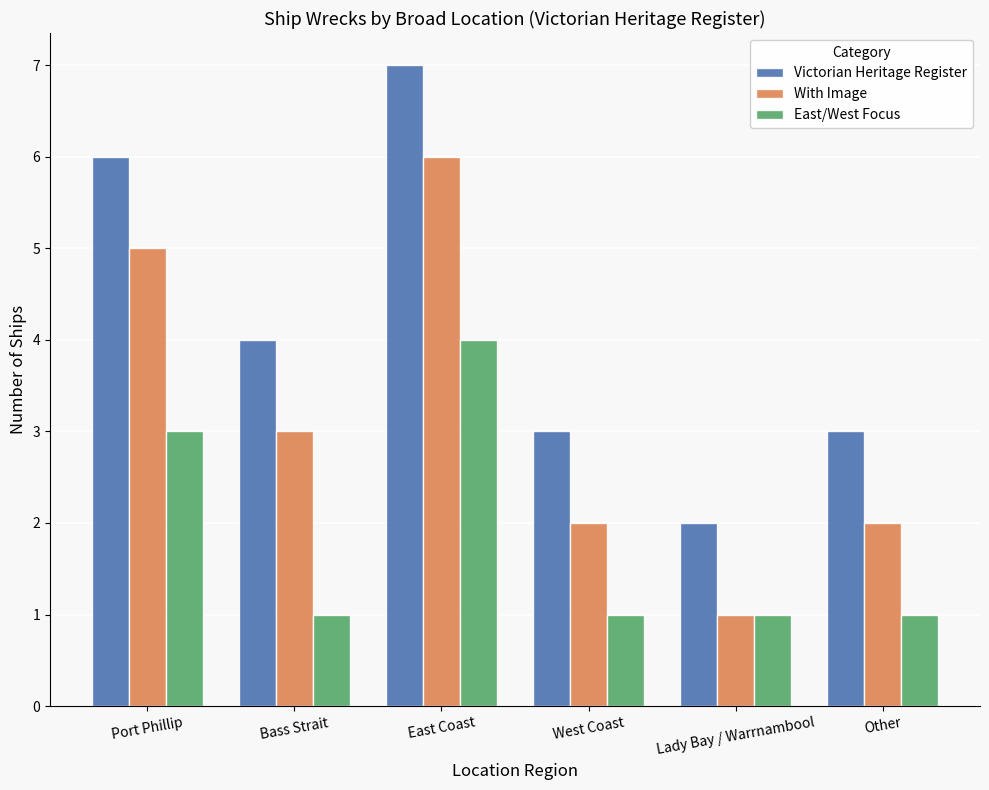

What are all the series names shown in the legend?

Victorian Heritage Register, With Image, East/West Focus